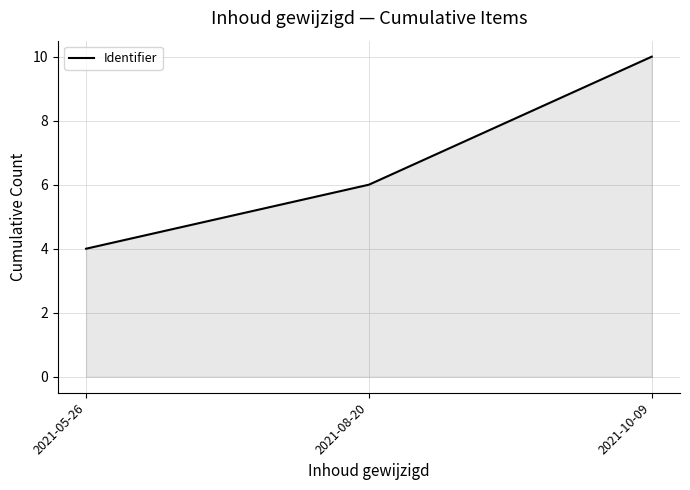

Reading left to right, transcribe all the data shown in this chart.

2021-05-26=4	2021-08-20=6	2021-10-09=10